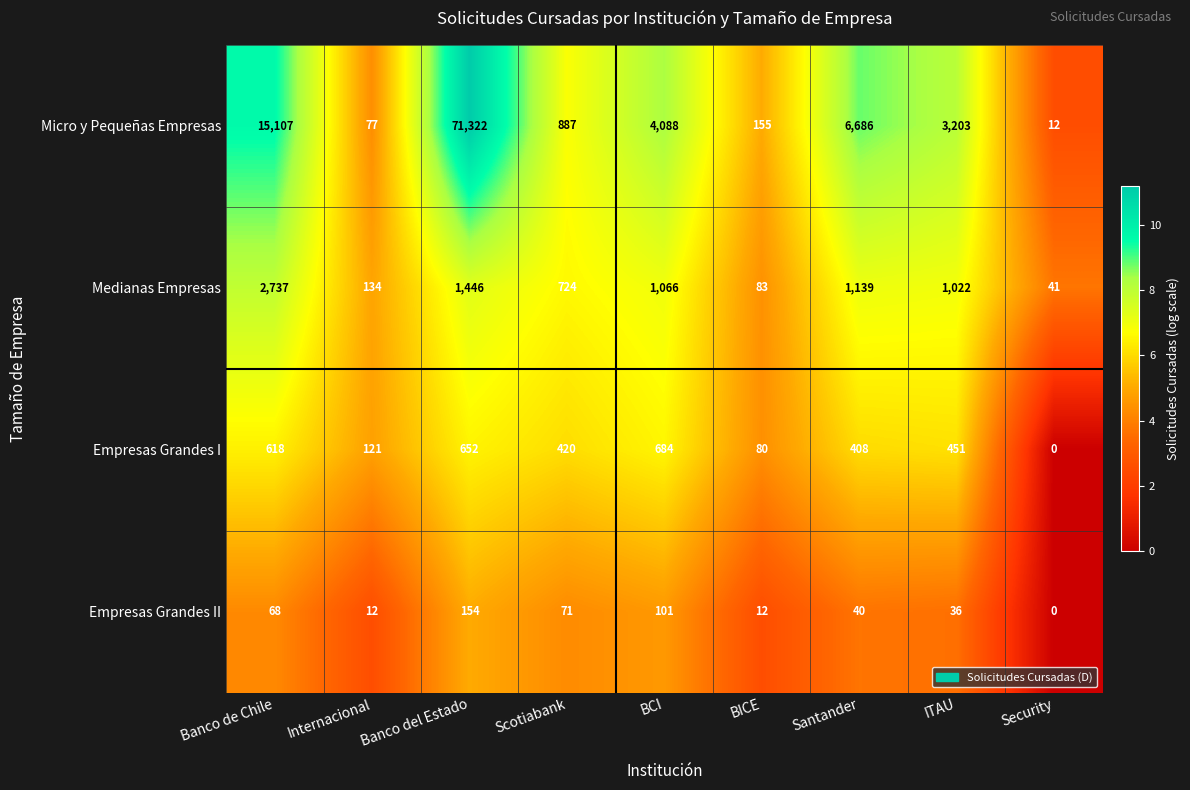

At how many categories does at least one series exceed 7?

9